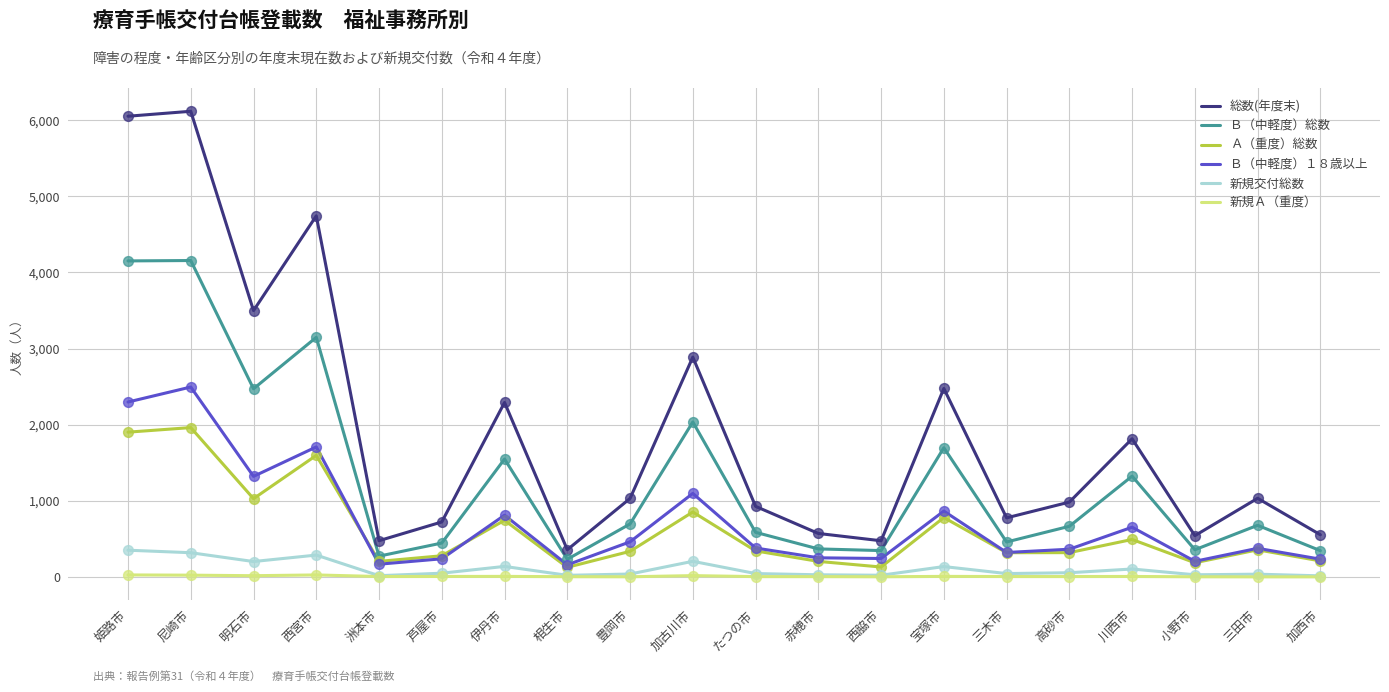

Which series has the largest total across all categories?

総数(年度末)